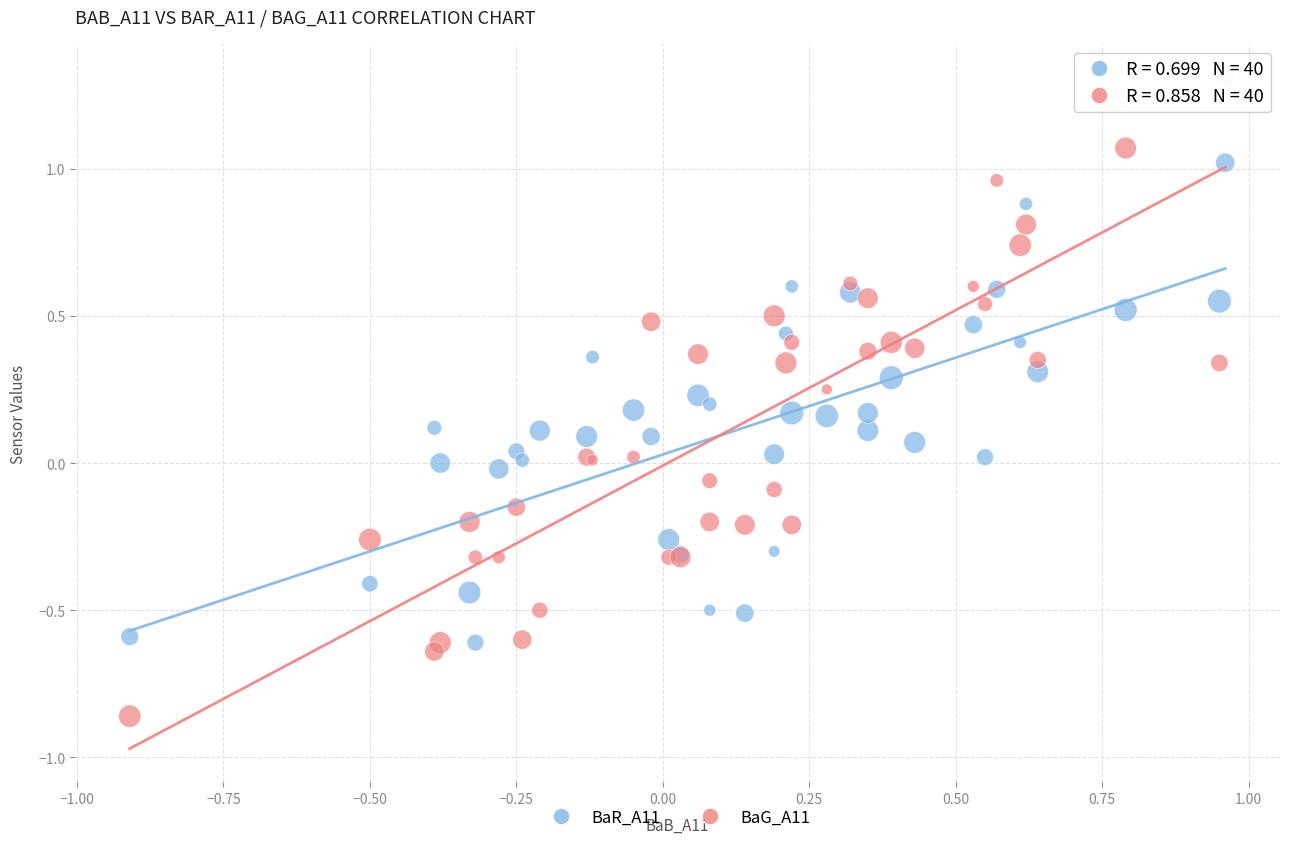

Which series contains the lowest Y value?

BaG_A11